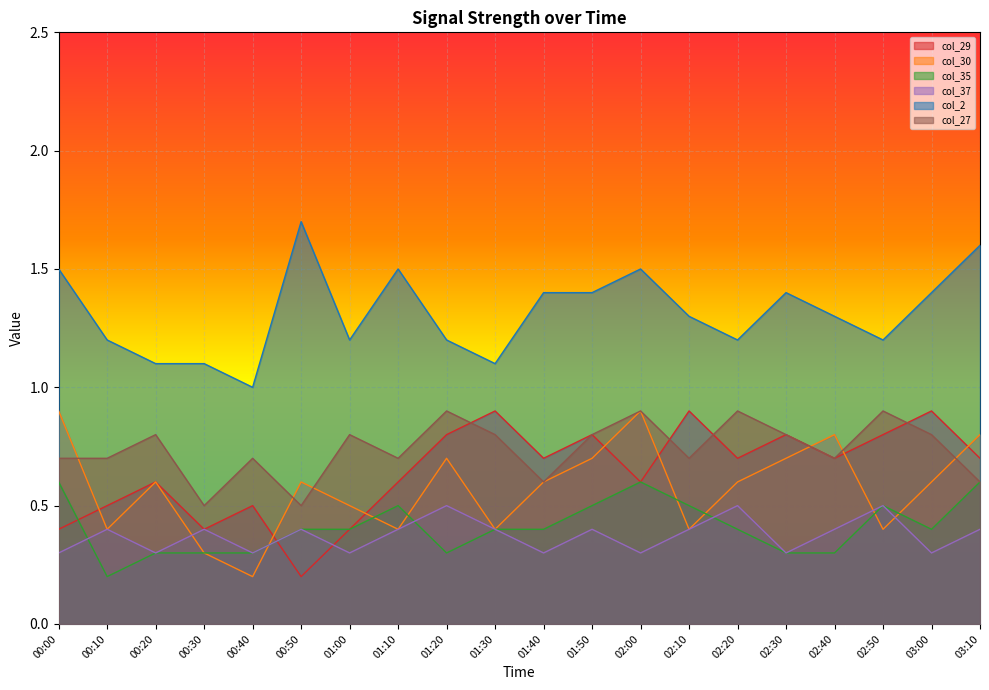

At which label is col_30 closest to 0?

00:40